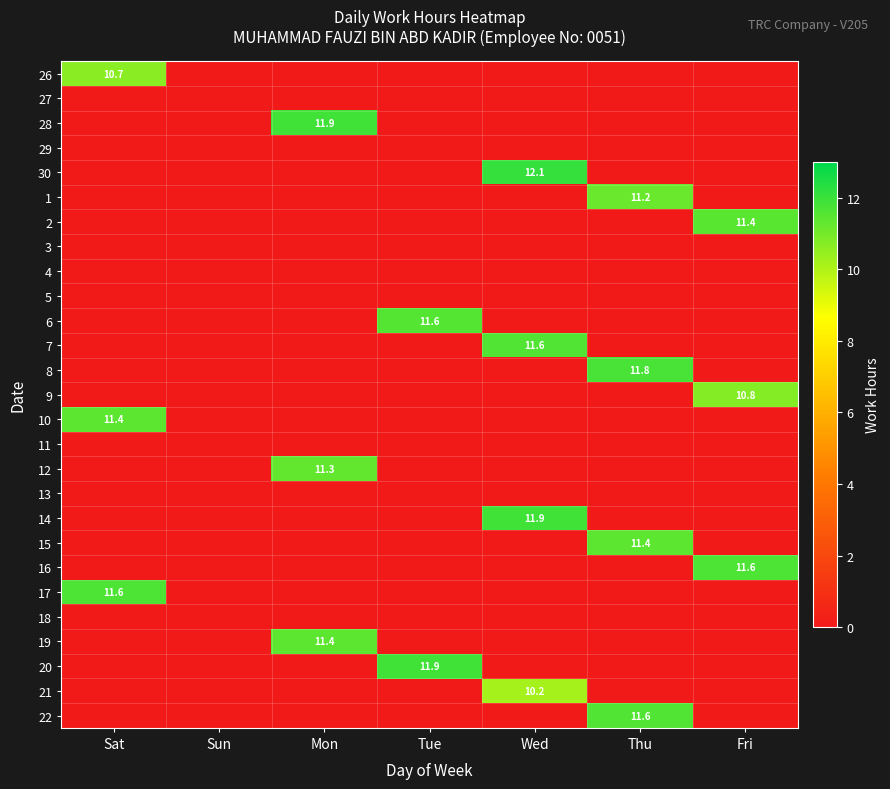

Rank the categories by 3 value from highest to lowest.

Sat, Sun, Mon, Tue, Wed, Thu, Fri